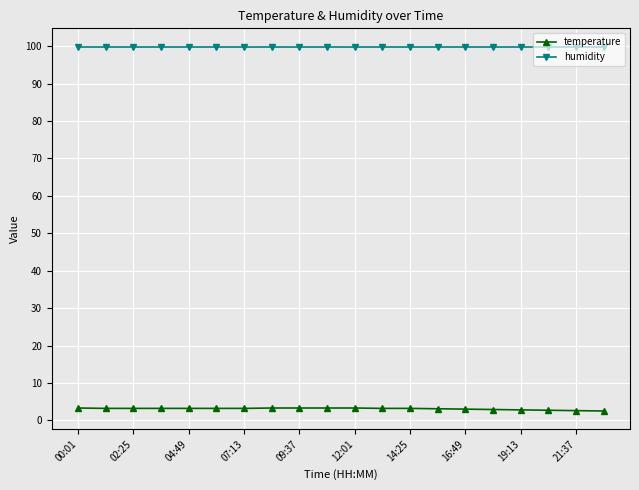

Rank the series by their average value, from highest to lowest.

humidity, temperature